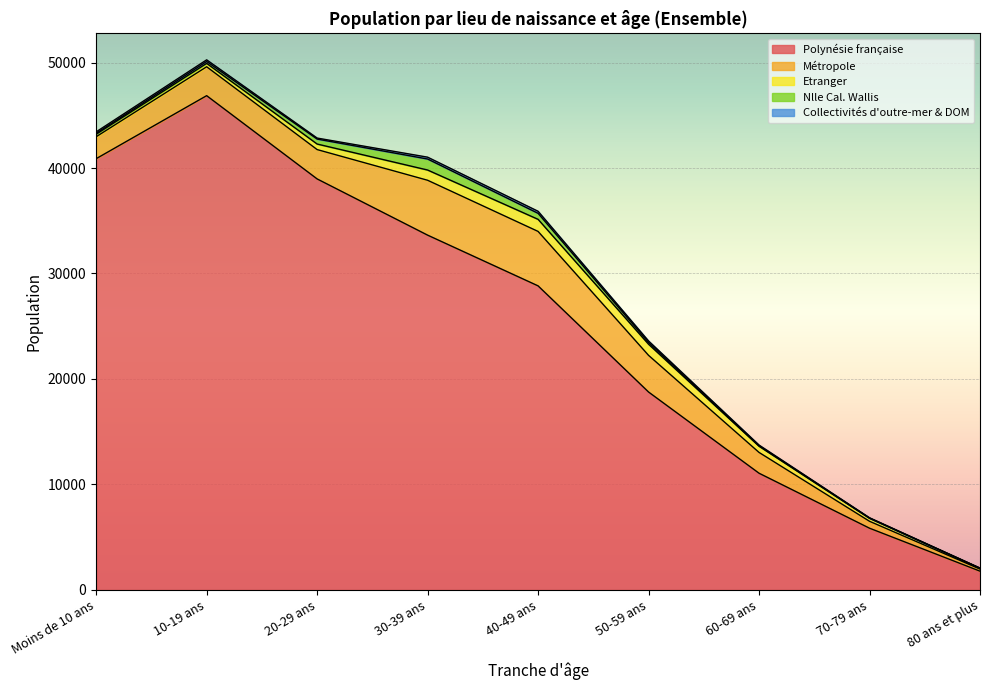

Which label corresponds to the largest value in the chart?

10-19 ans